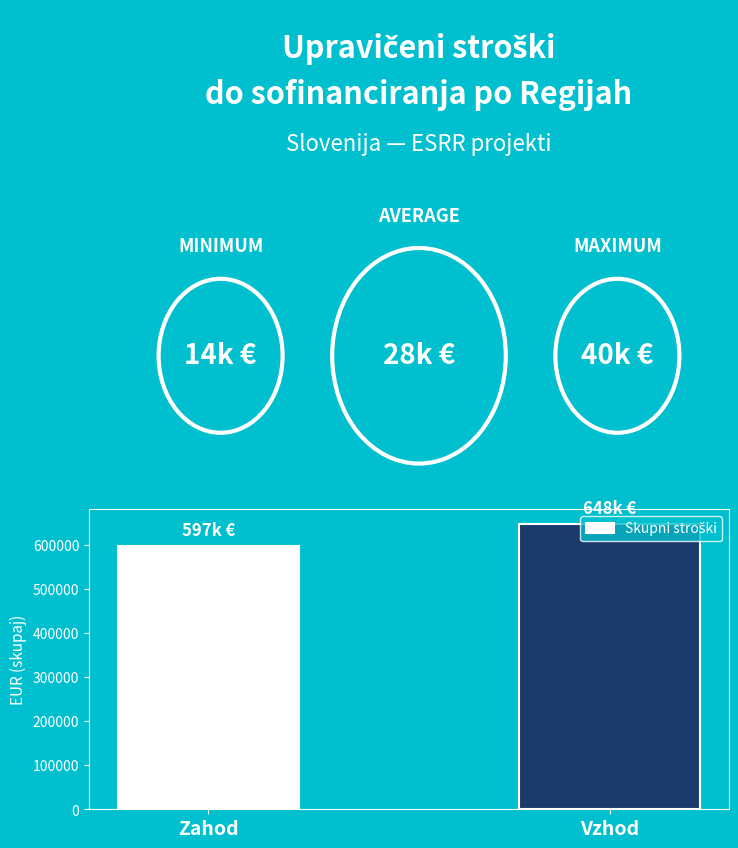

Reading left to right, transcribe all the data shown in this chart.

Zahod=597852	Vzhod=648750